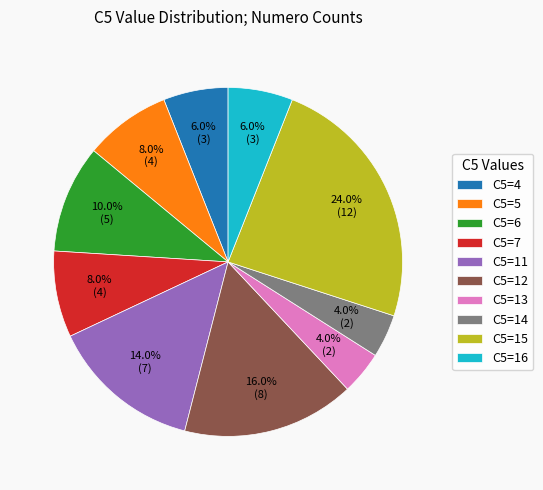

What is the largest slice in the pie chart?

C5=15